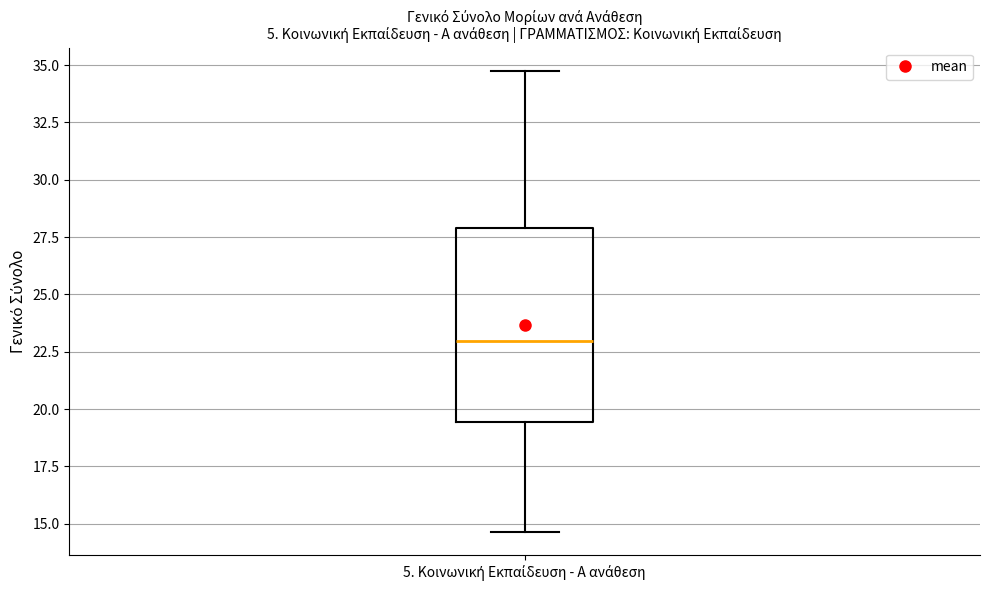

Transcribe this box plot: give where the median line is, the range the box spans, and where the two whiskers end, as read against the y-axis. The values are not printed on the chart, so give them approximately, as read against the axis.

median 23.0, box 19.5 to 28.0, whiskers 14.5 to 35.0